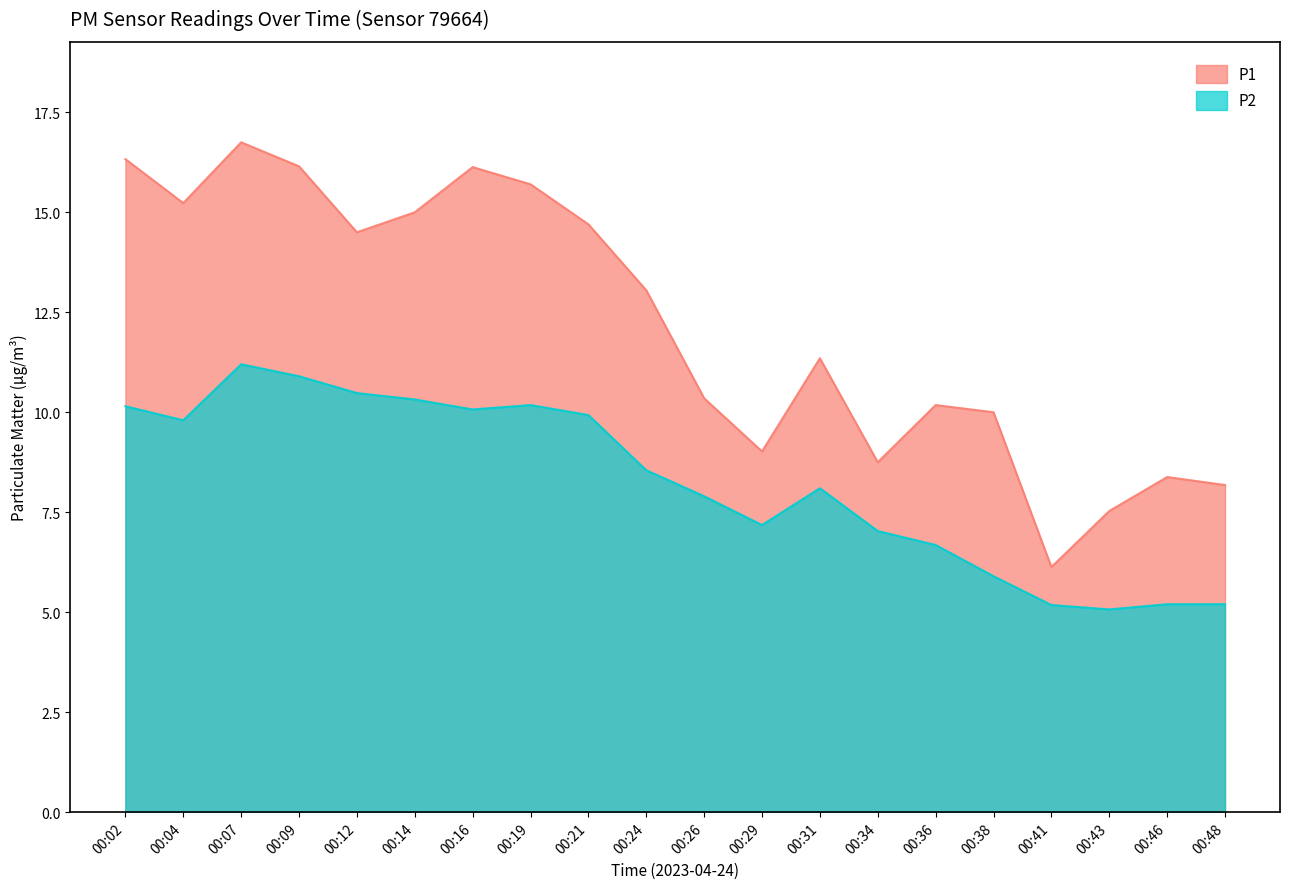

True or false: P1 has a value of 7.5 at 00:43.

True